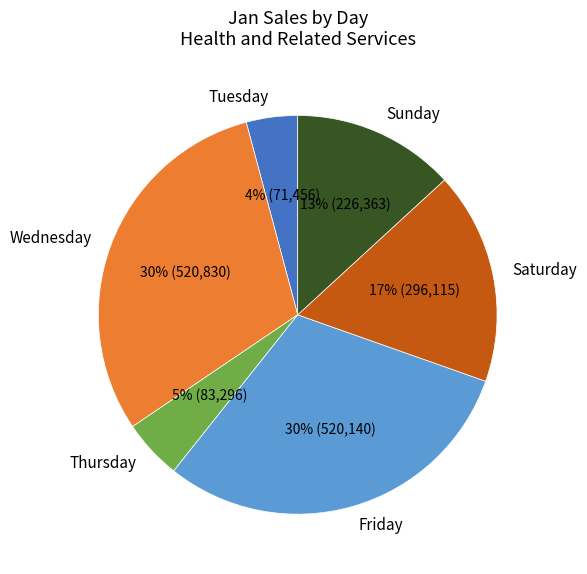

Is there a majority slice in this chart?

No